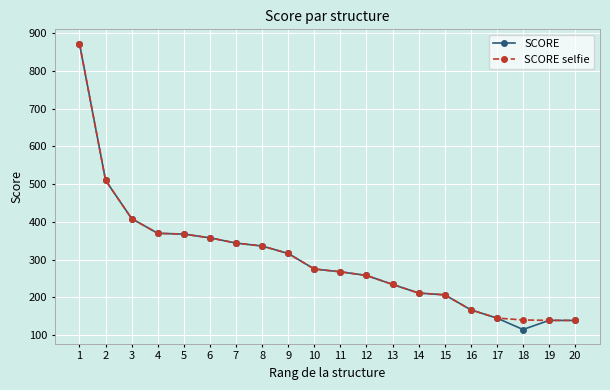

Is this an area chart (filled region under the line)?

No